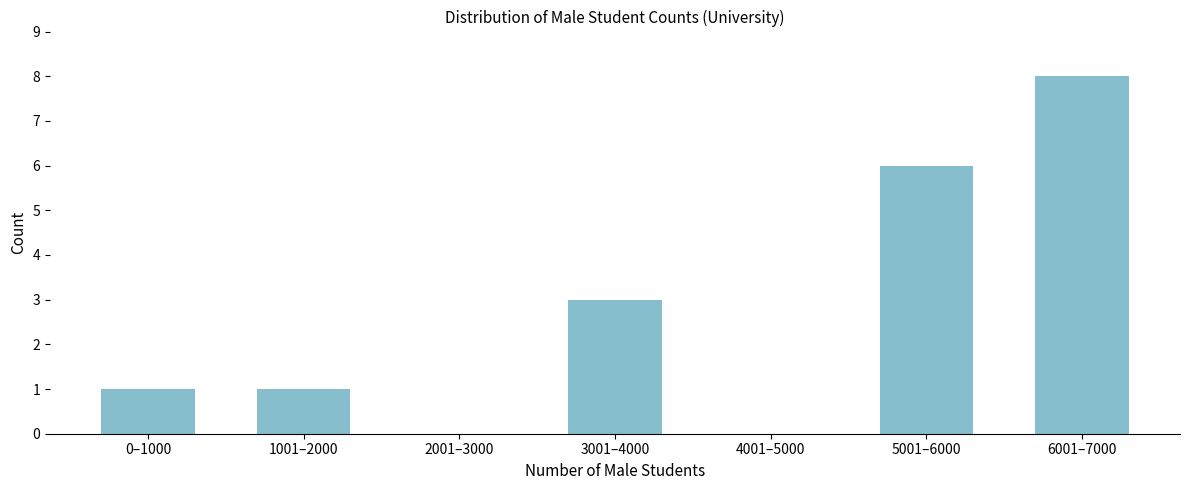

Reading left to right, list all the values displayed in this chart.

0–1000=1	1001–2000=1	2001–3000=0	3001–4000=3	4001–5000=0	5001–6000=6	6001–7000=8